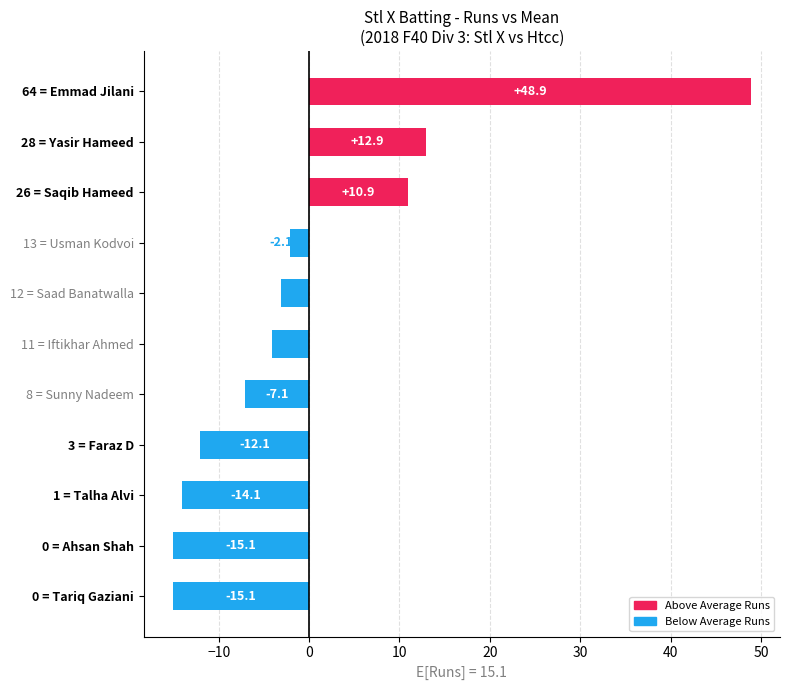

What is the maximum value shown in the chart?

48.9